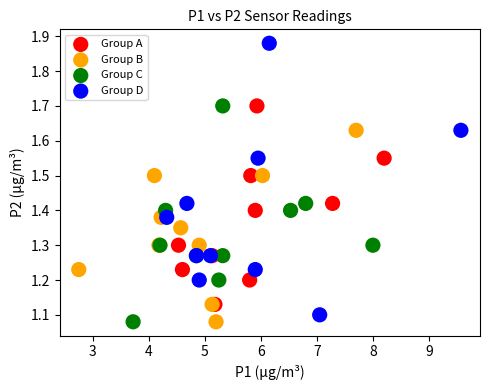

Which series has the largest Y range (max minus min)?

Group D